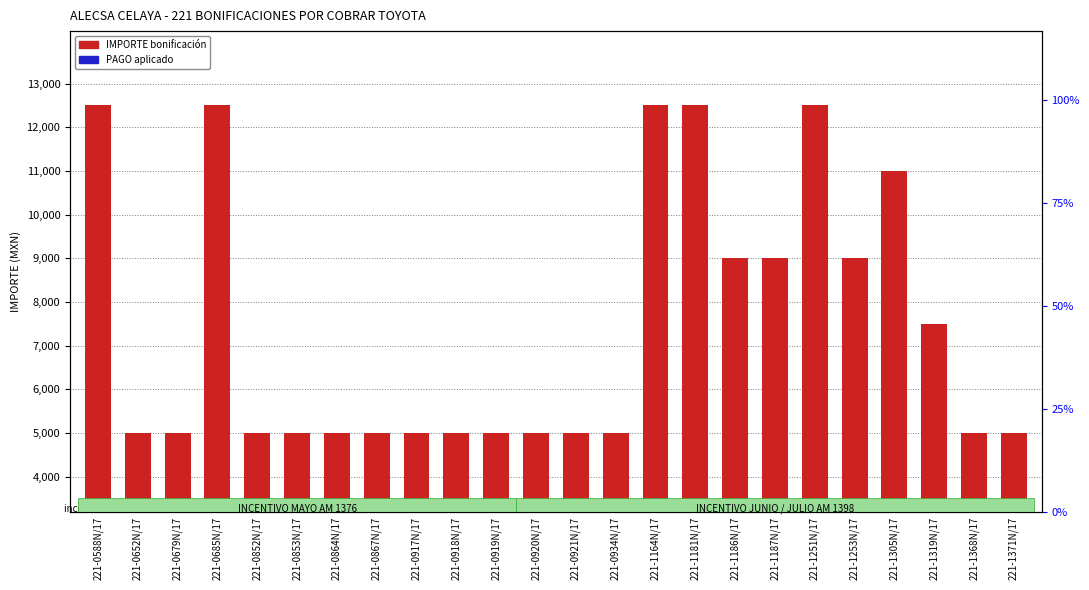

What is the lowest value of the PAGO series?

200